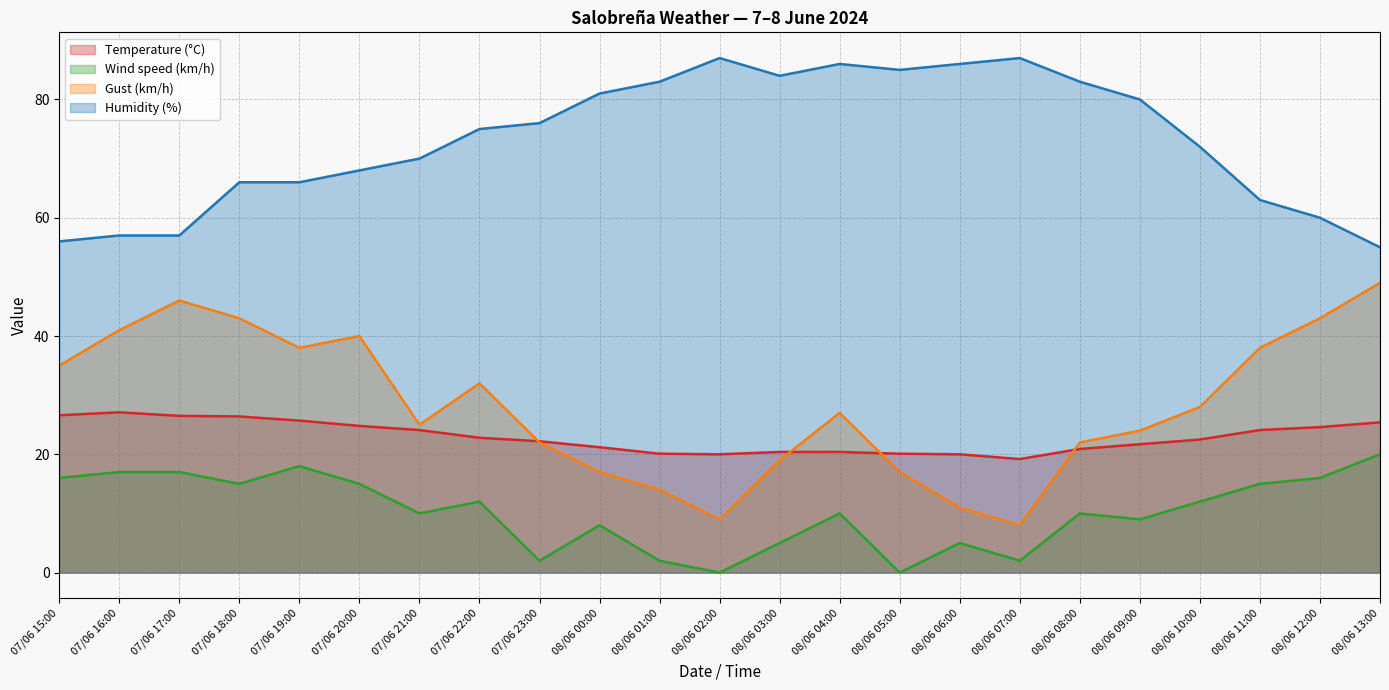

List the series in order of their peak value, lowest first.

Wind speed (km/h) (line), Temperature (°C) (line), Gust (km/h) (line), Humidity (%) (line)